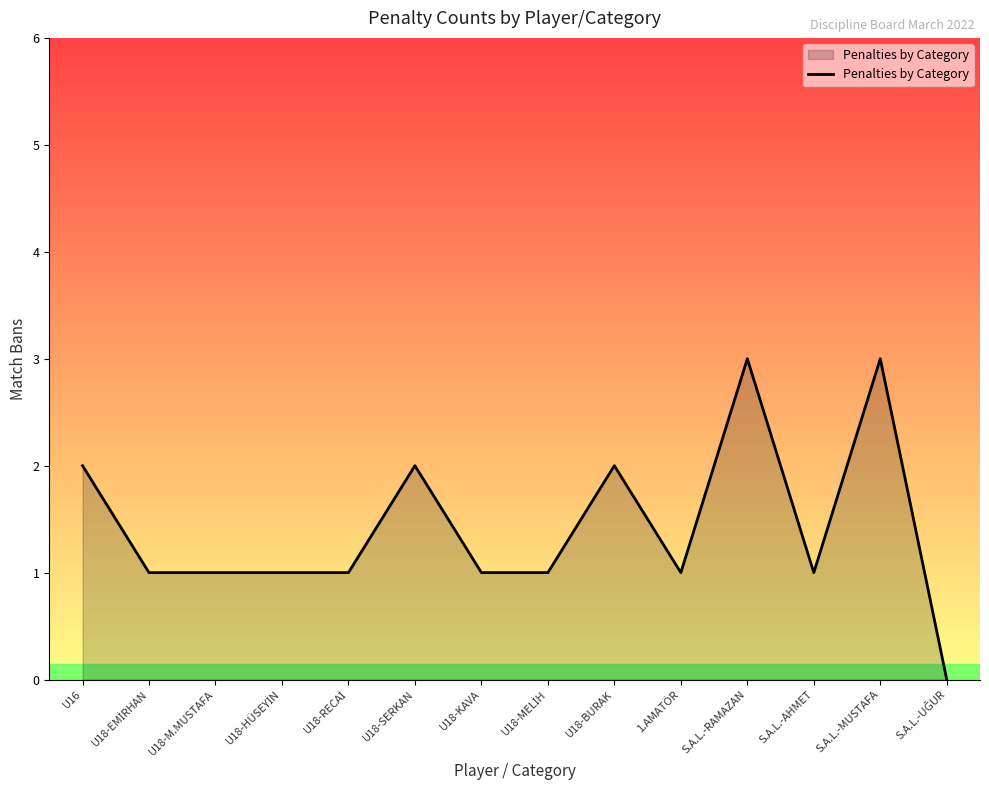

What is the difference between the maximum and minimum values?

3